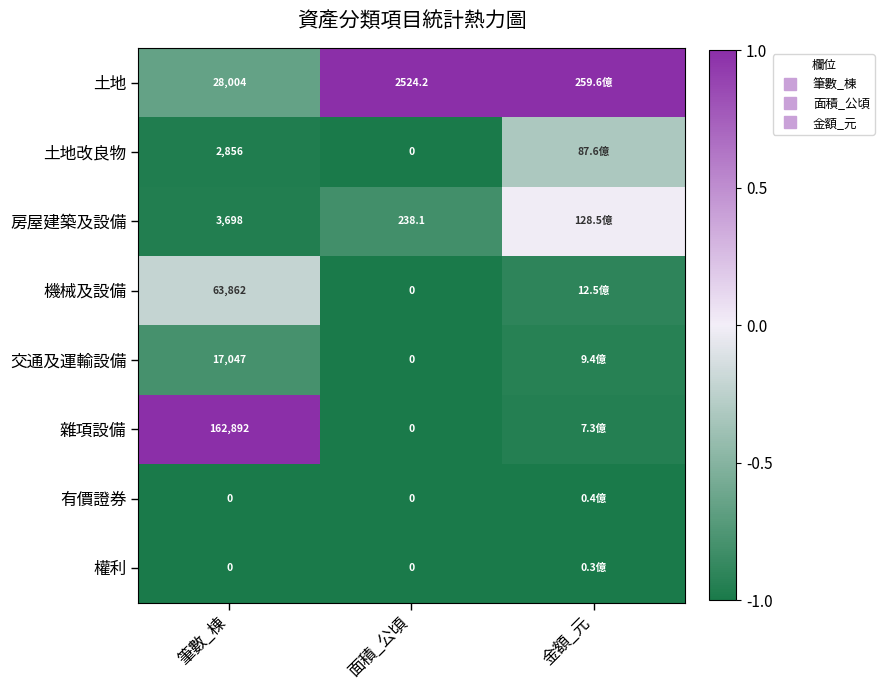

The 土地 series shows 1.0 at 面積_公頃. True or false?

True